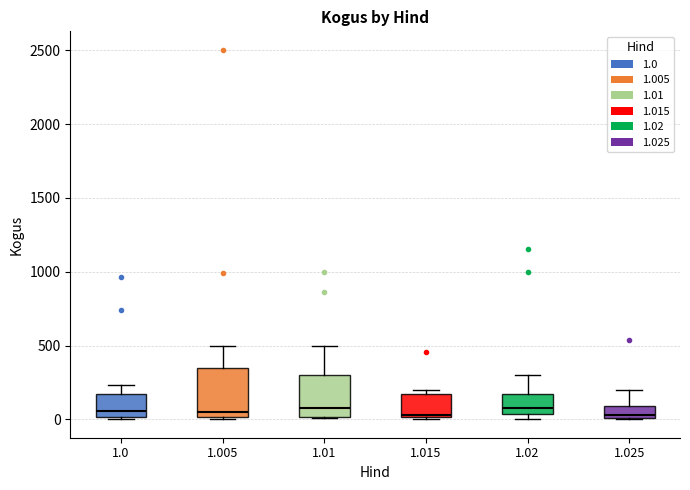

Which box is the tallest, from its lower edge to its upper edge?

1.005